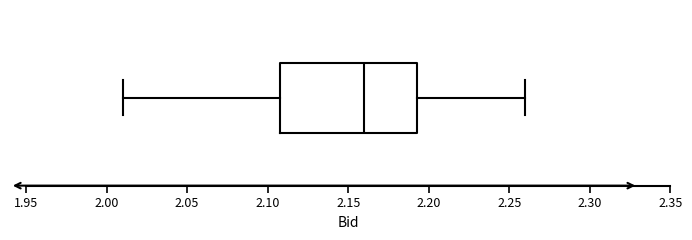

Transcribe this box plot: give where the median line is, the range the box spans, and where the two whiskers end, as read against the x-axis. The values are not printed on the chart, so give them approximately, as read against the axis.

median 2.160, box 2.110 to 2.195, whiskers 2.010 to 2.260